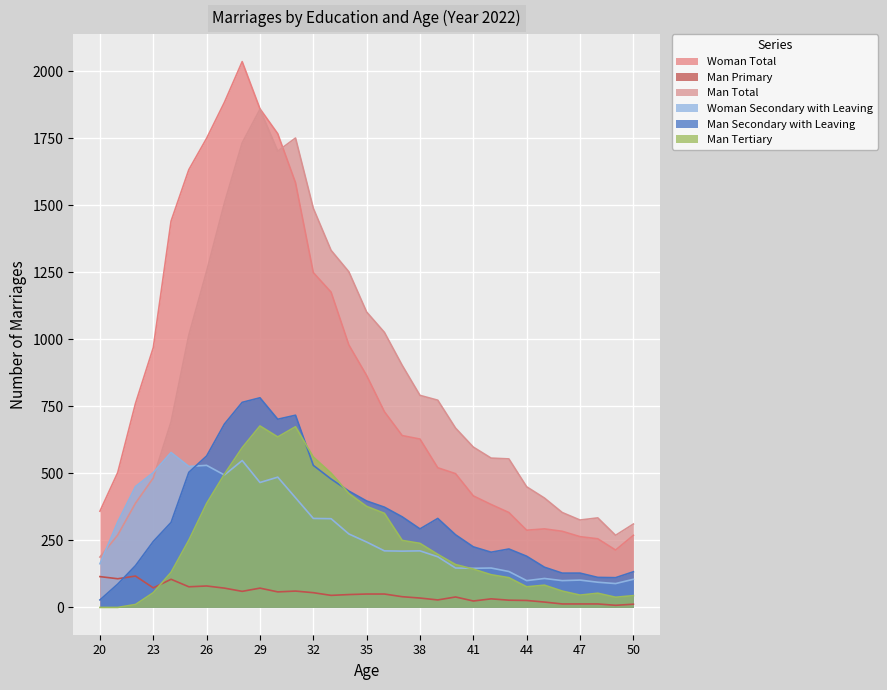

The Man Total series shows 2760 at 30. True or false?

False